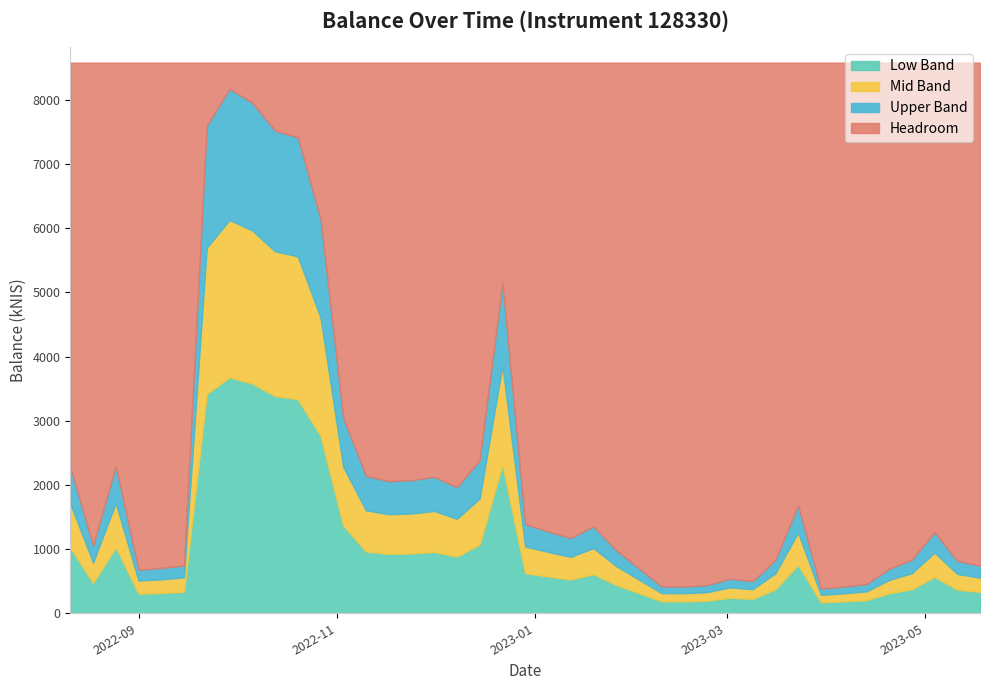

Count the number of values greater than 574.

20